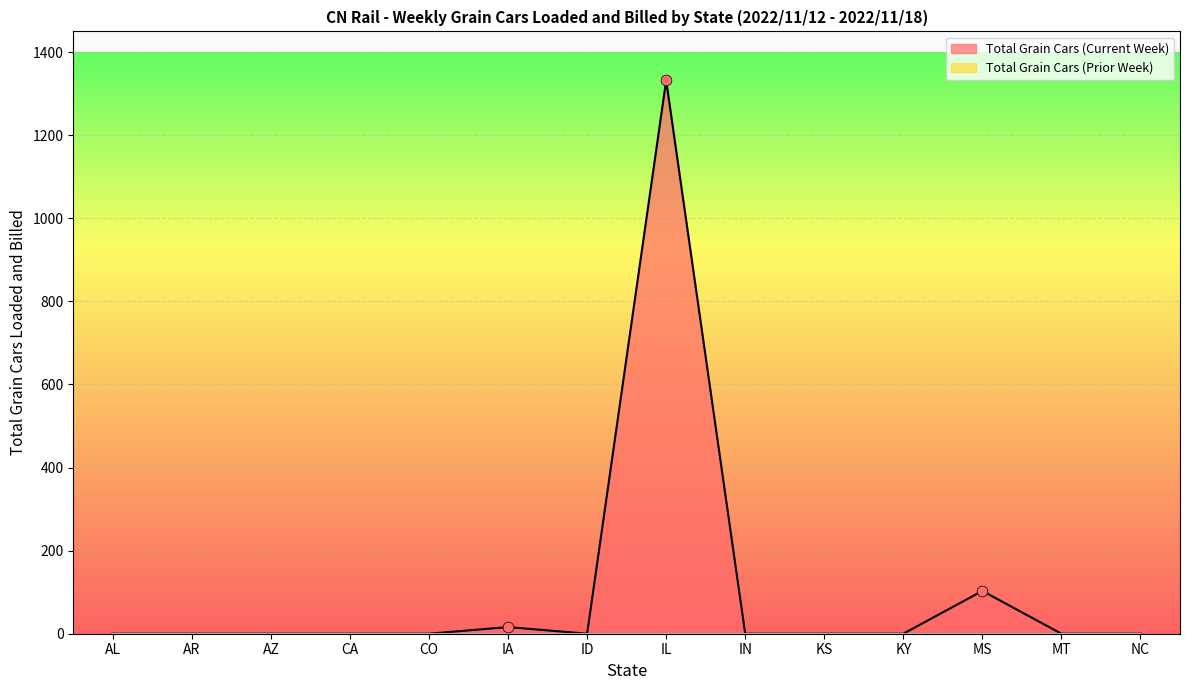

What is the change in value from AL to MS?

+103